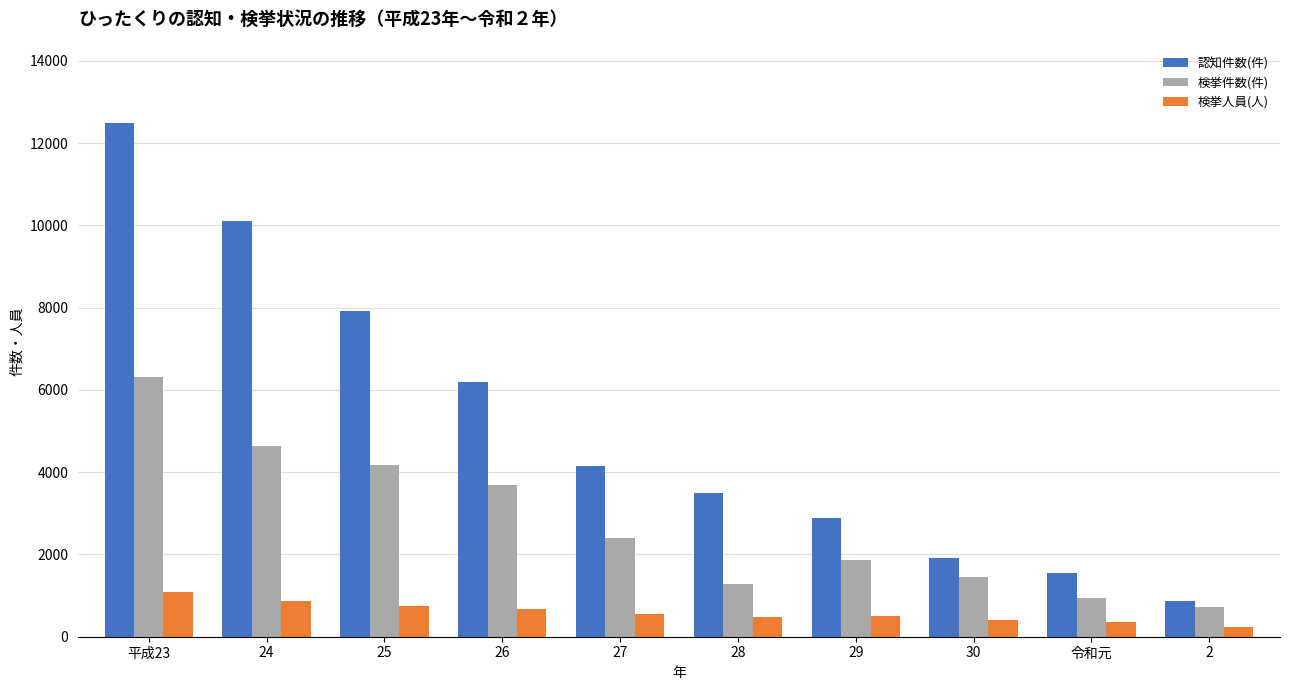

What is the difference between the maximum and second lowest values in the 検挙件数(件) series?

5377